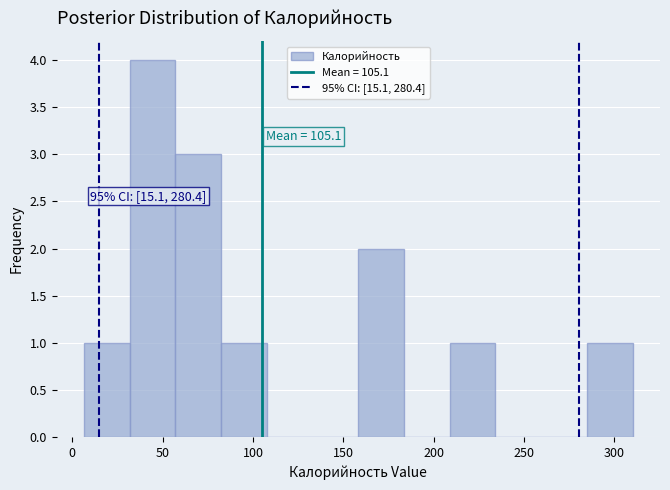

Which range on the x-axis has the tallest bar?

30 to 55